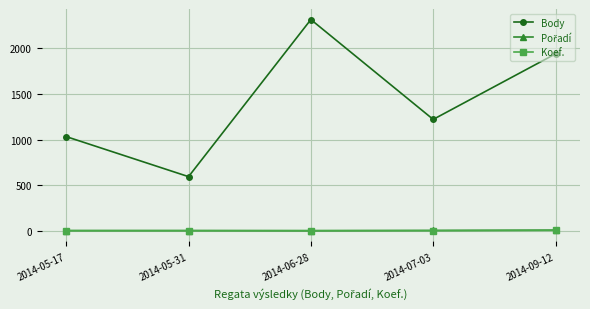

Which series has the largest range (max minus min)?

Body